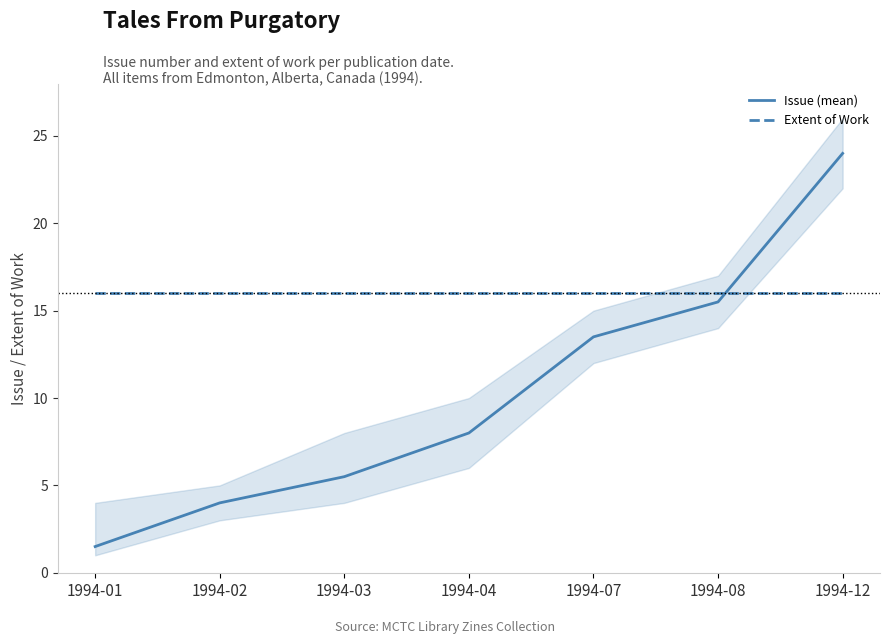

What are all the series names shown in the legend?

Issue (mean), Extent of Work